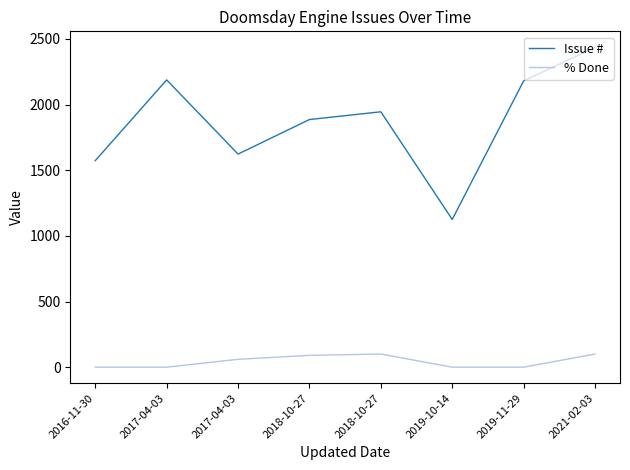

What is the value of the Issue # point at the 7th from the left?

2180